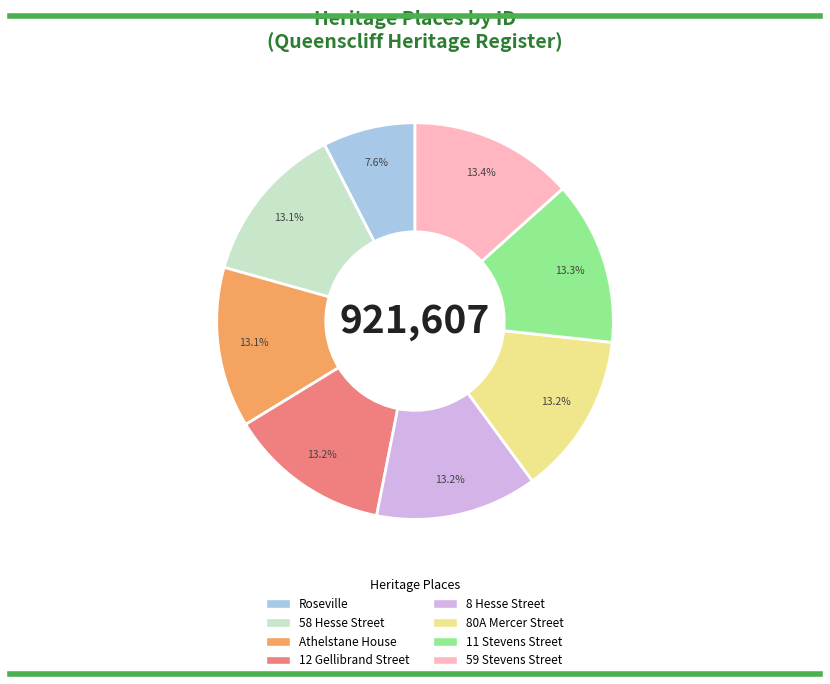

How many segments does this pie chart have?

8